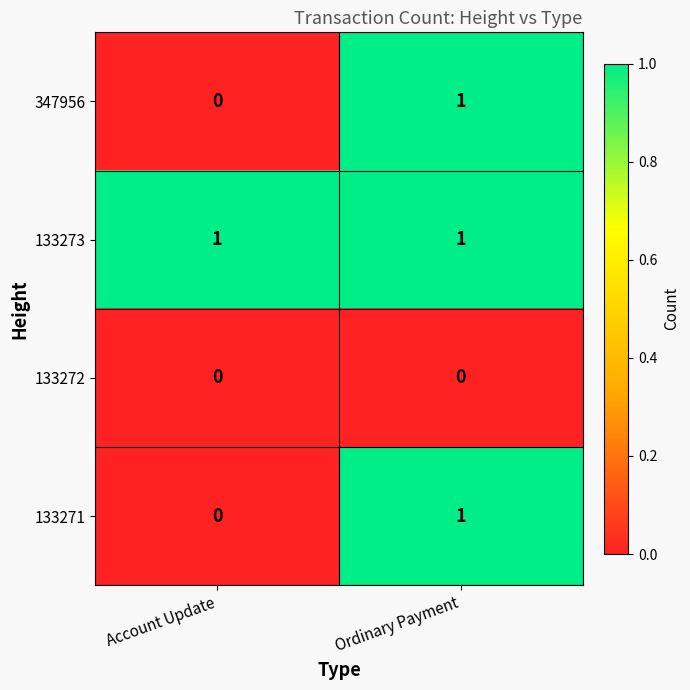

How many distinct data groups are displayed?

4